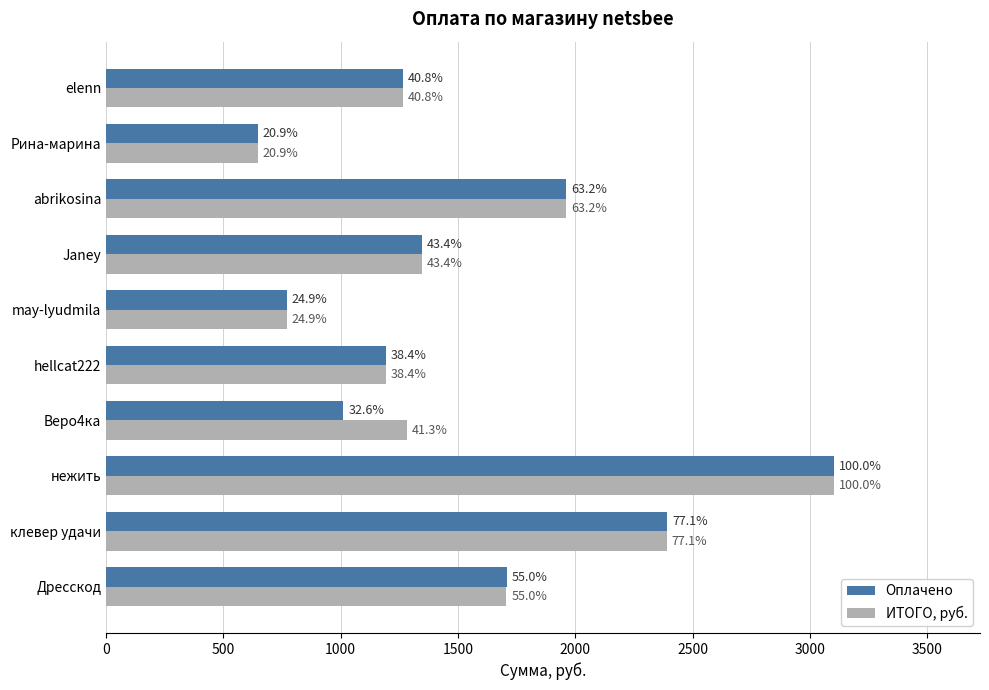

What are all the series names shown in the legend?

Оплачено, ИТОГО, руб.